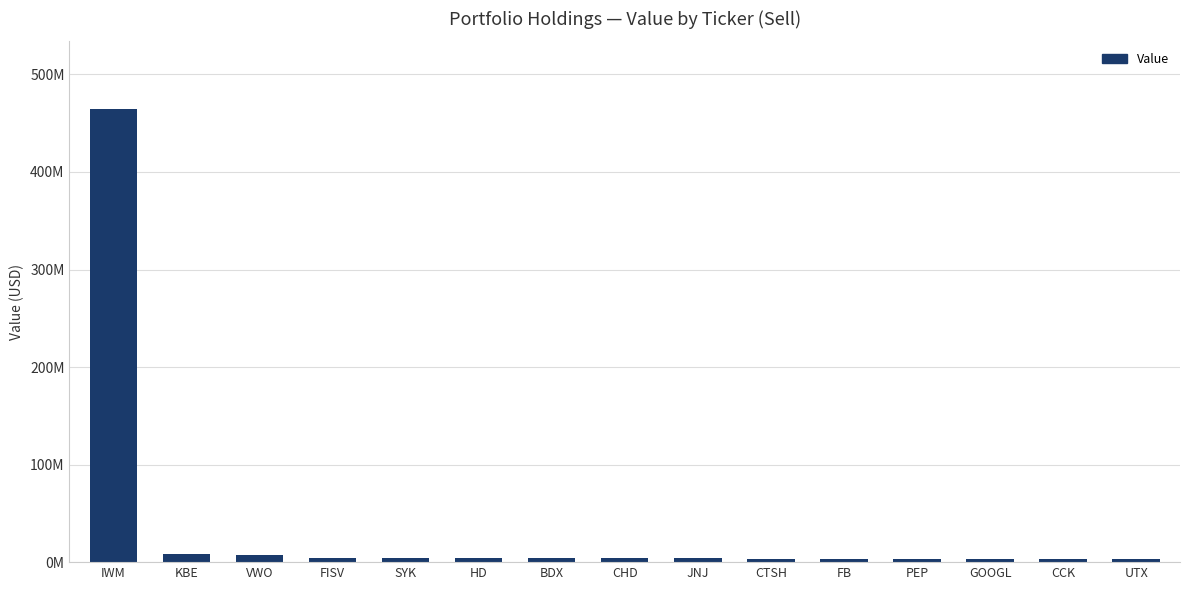

Does the chart contain any negative values?

No